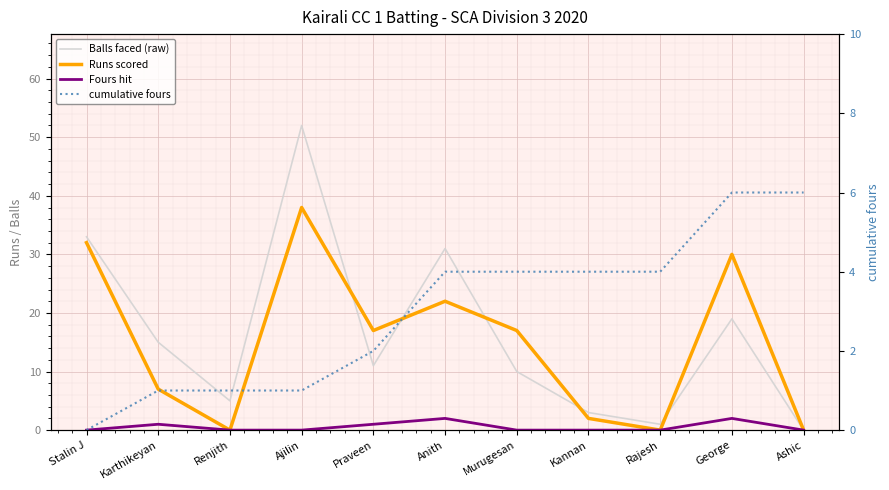

Which category has the highest value in the Fours hit series?

Anith